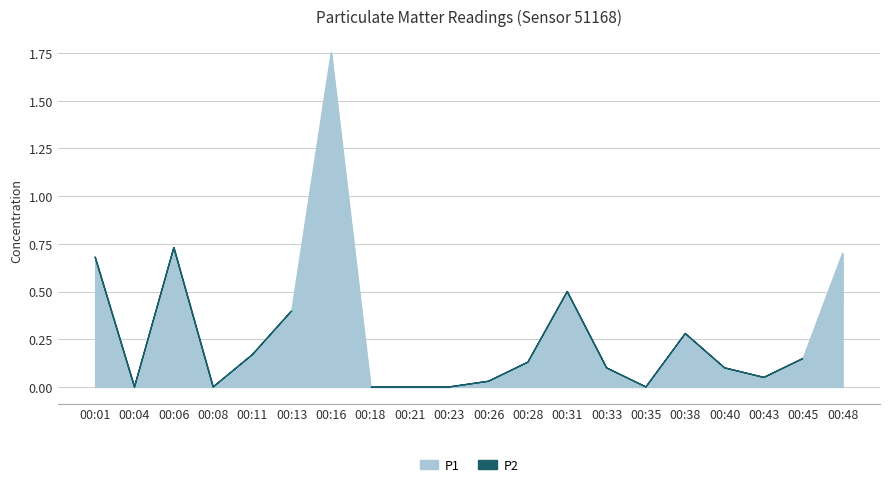

True or false: P2 has a value of 0.3 at 00:38.

True